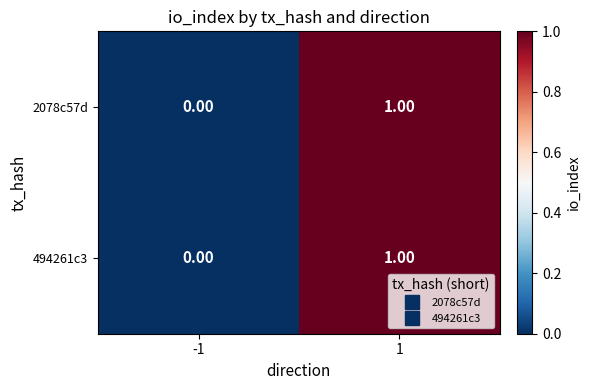

Is the value of 494261c3 at -1 greater than the value of 2078c57d at 1?

No